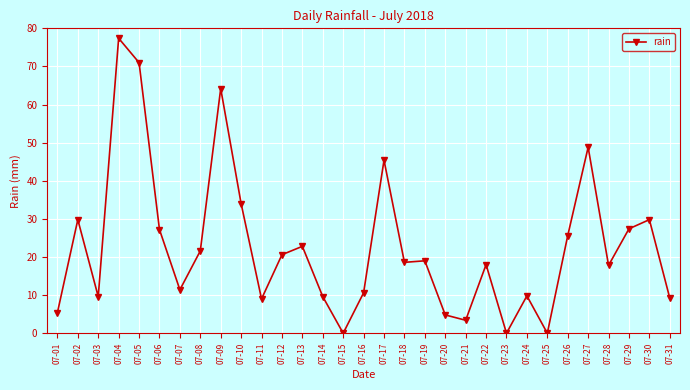

What value does the data have at 07-26?

25.6